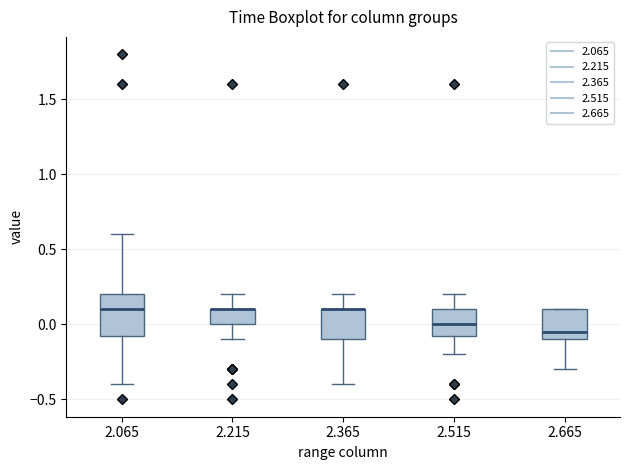

Which box is the tallest, from its lower edge to its upper edge?

2.065